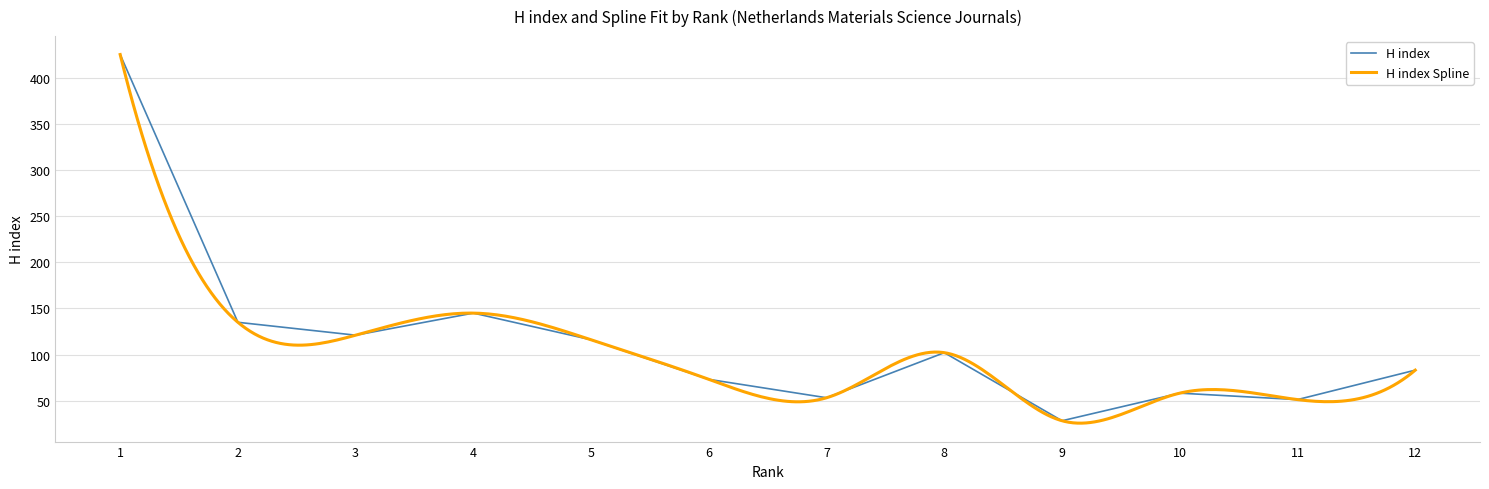

True or false: the data has more than 2 interior local peaks.

True